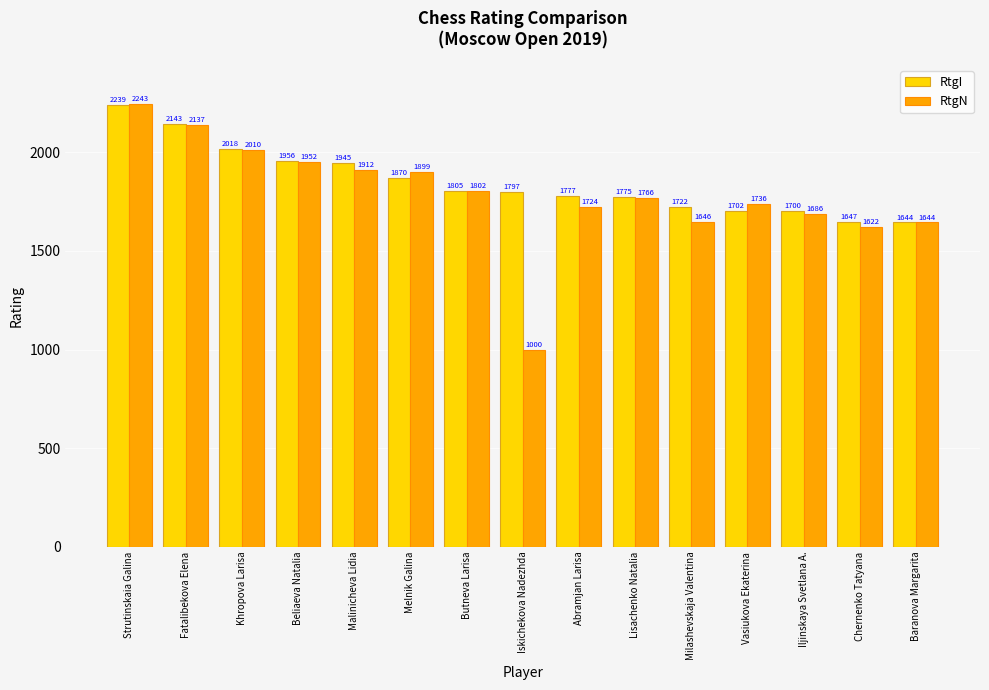

Is it true that RtgI equals 1070 at Iskichekova Nadezhda?

False